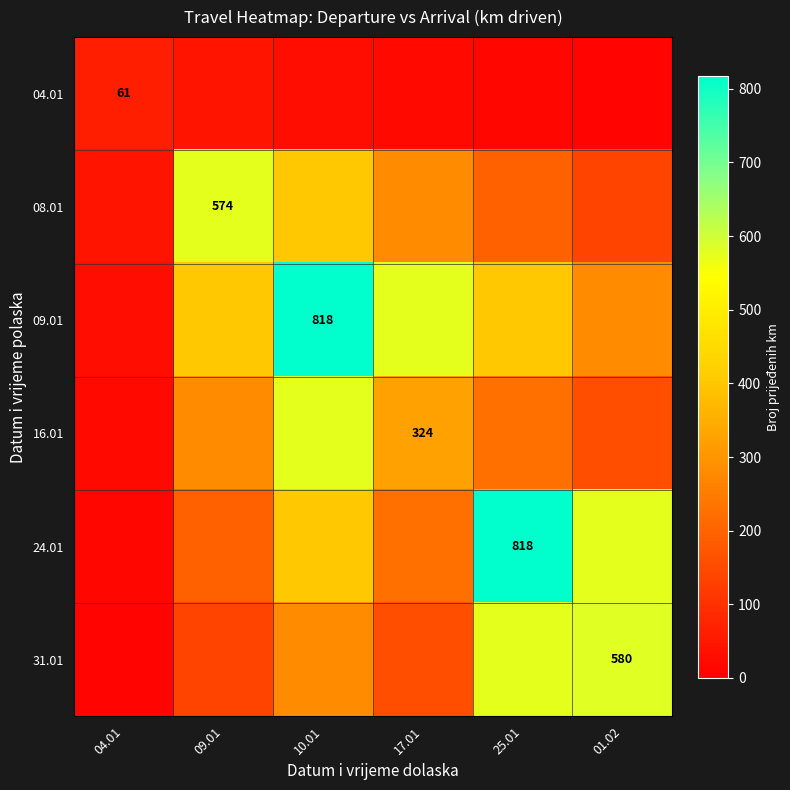

How many categories are shown in the chart?

6